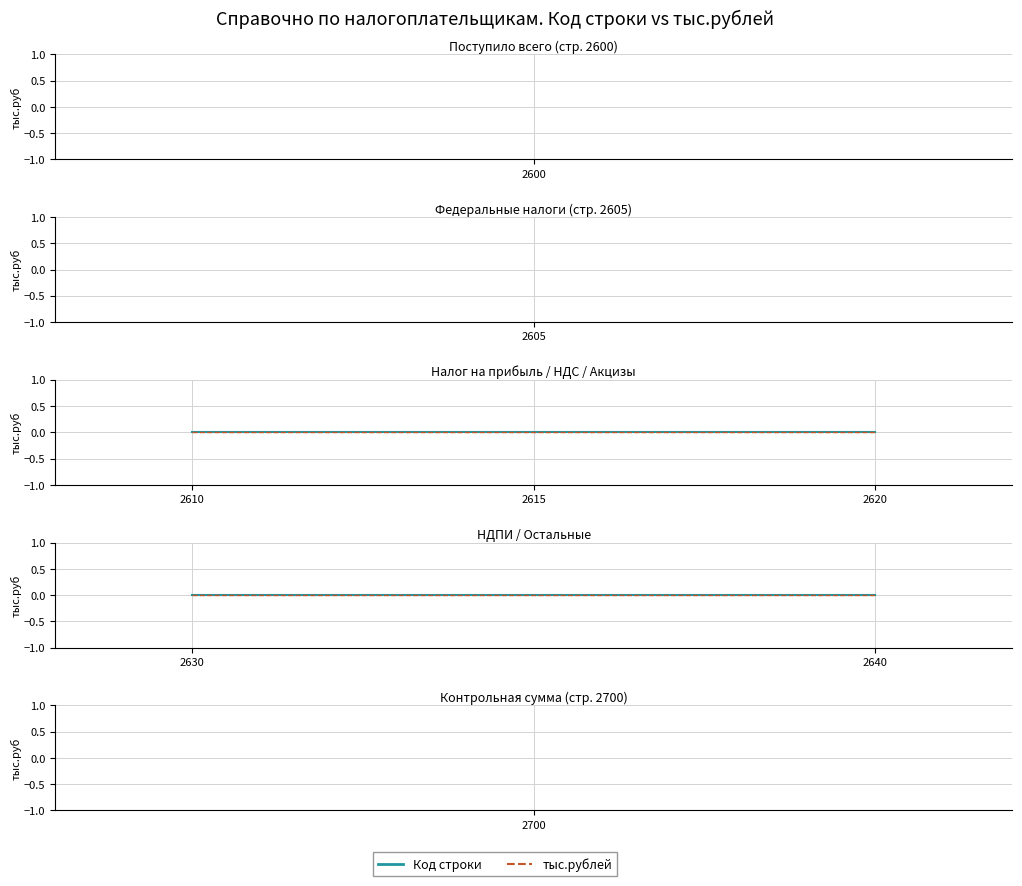

How many lines are shown in the chart?

2